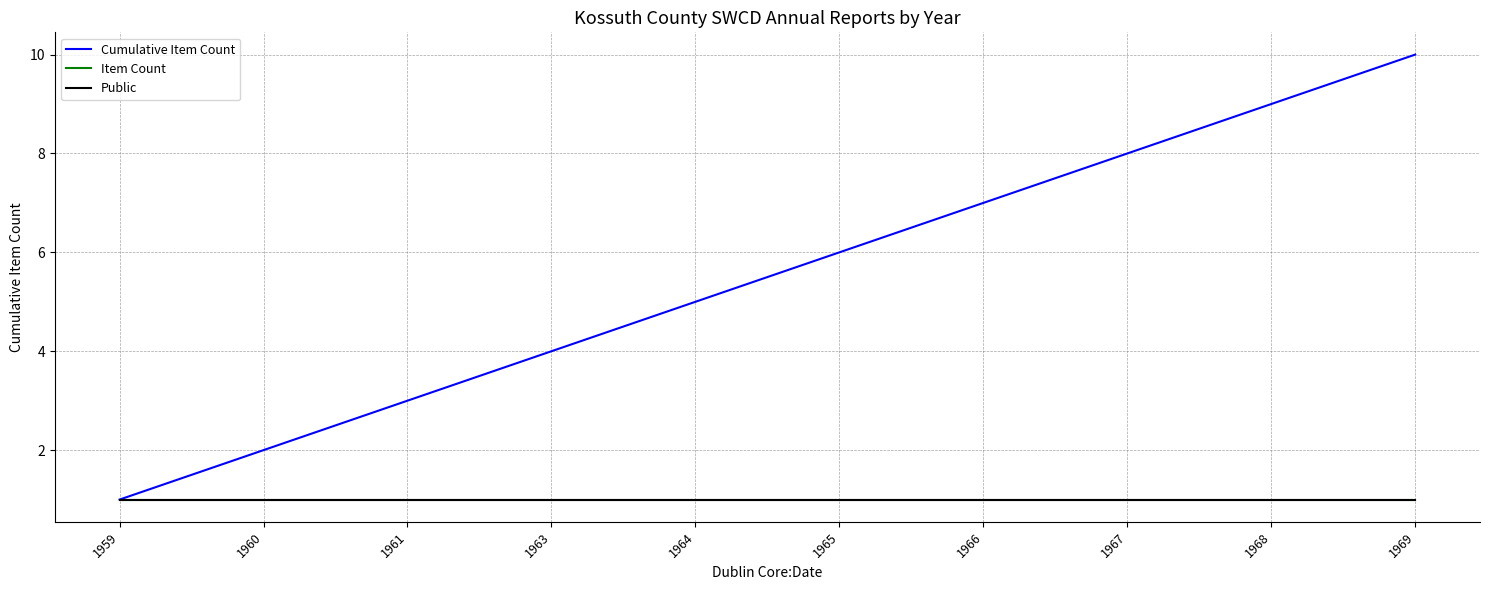

What is the value of the Public point at the 2nd from the left?

1